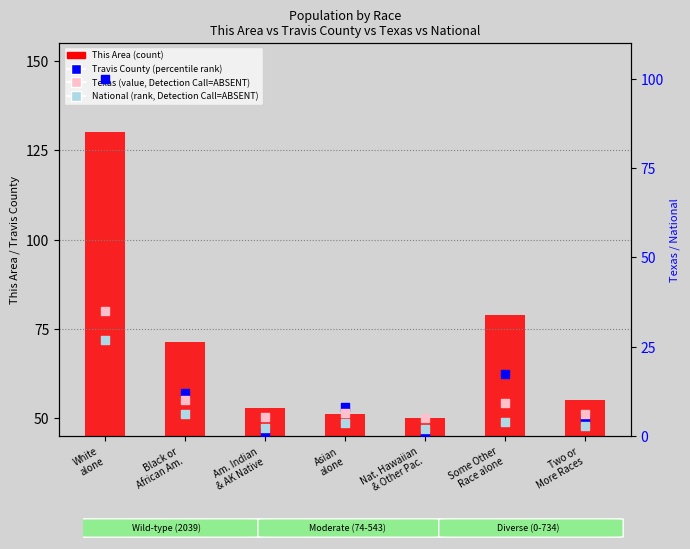

Which series has the largest total across all categories?

This Area (count)